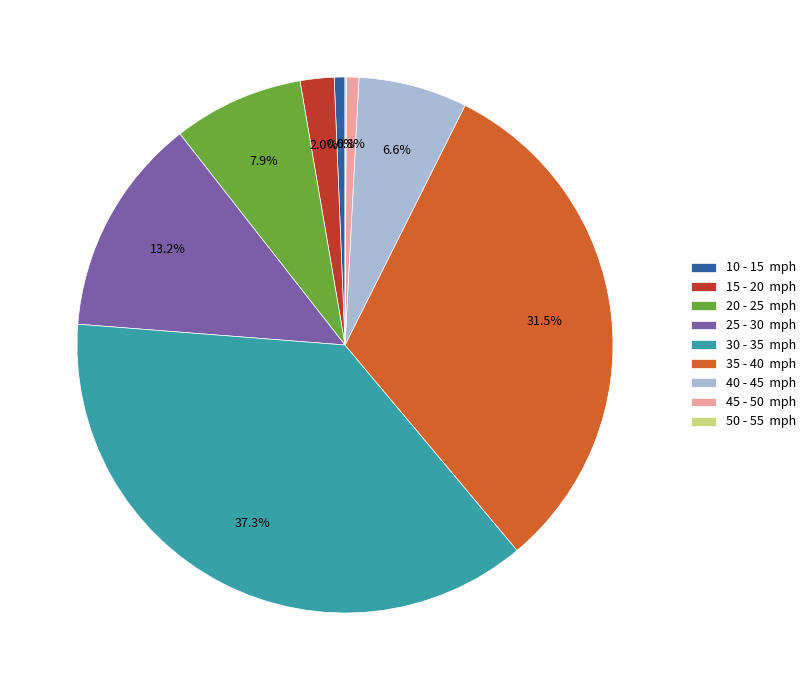

Is the sum of 25 - 30 mph and 40 - 45 mph greater than half?

No